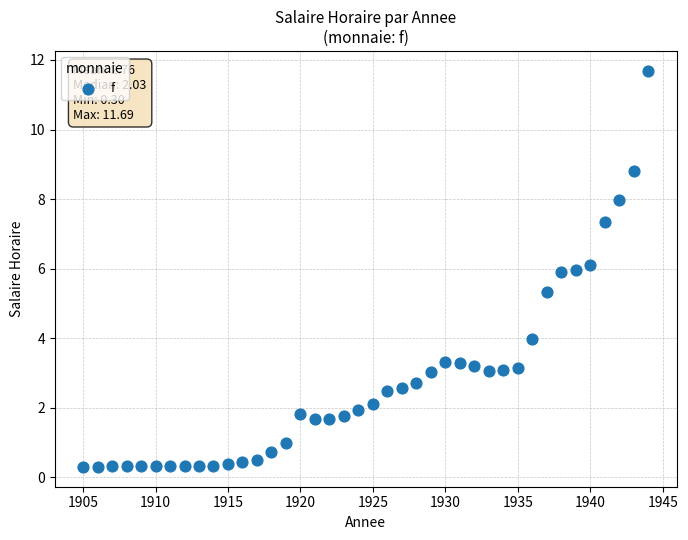

What Y value in the scatter plot is closest to 5?

5.3